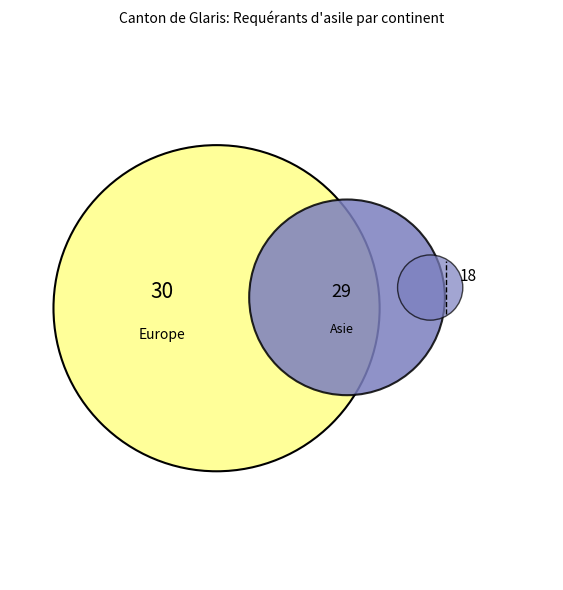

True or false: Asie accounts for 28% of the total.

False